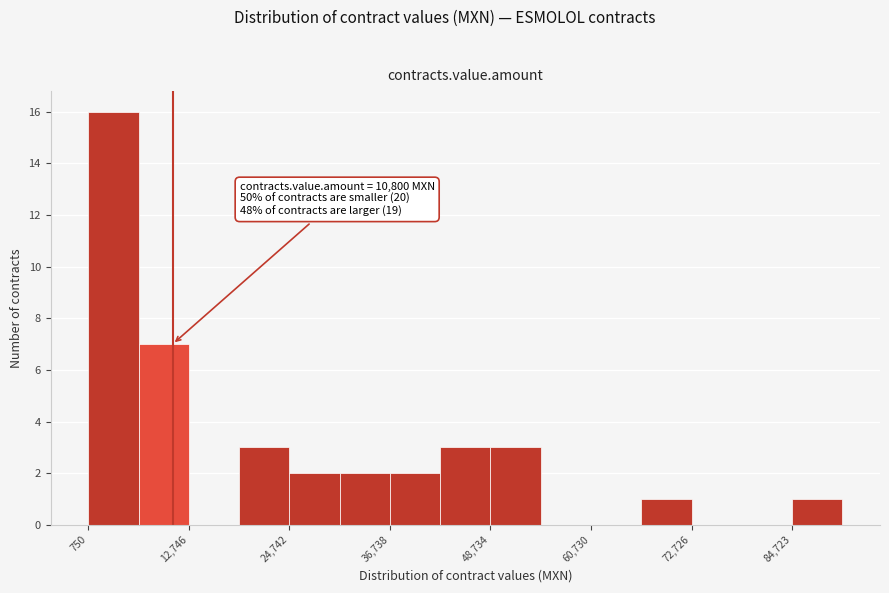

Read against the x-axis, roughly where is the centre of the tallest bar?

4000